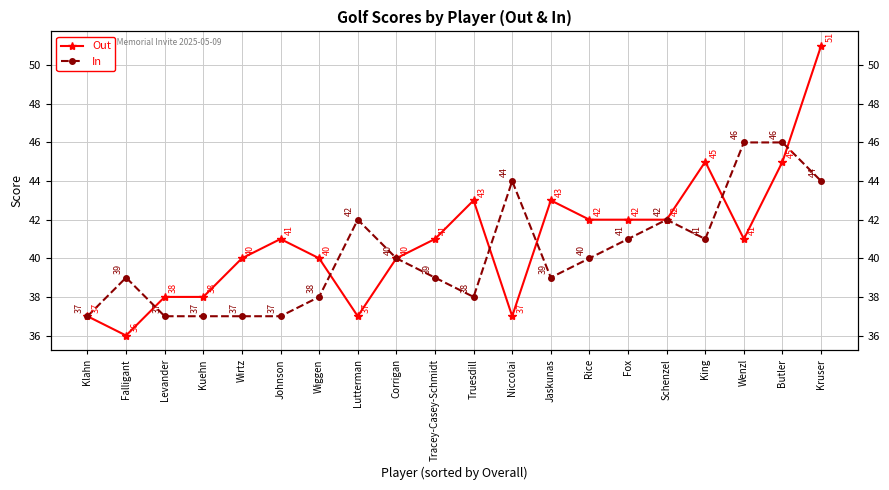

Reading right to left, transcribe all the data shown in this chart.

Out: 51	45	41	45	42	42	42	43	37	43	41	40	37	40	41	40	38	38	36	37
In: 44	46	46	41	42	41	40	39	44	38	39	40	42	38	37	37	37	37	39	37